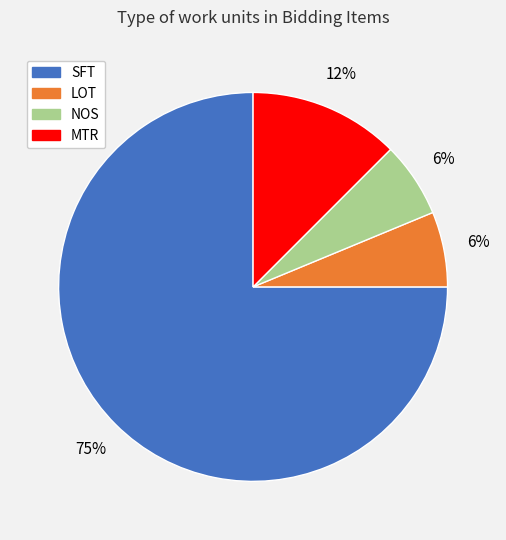

Is the sum of MTR and SFT greater than half?

Yes